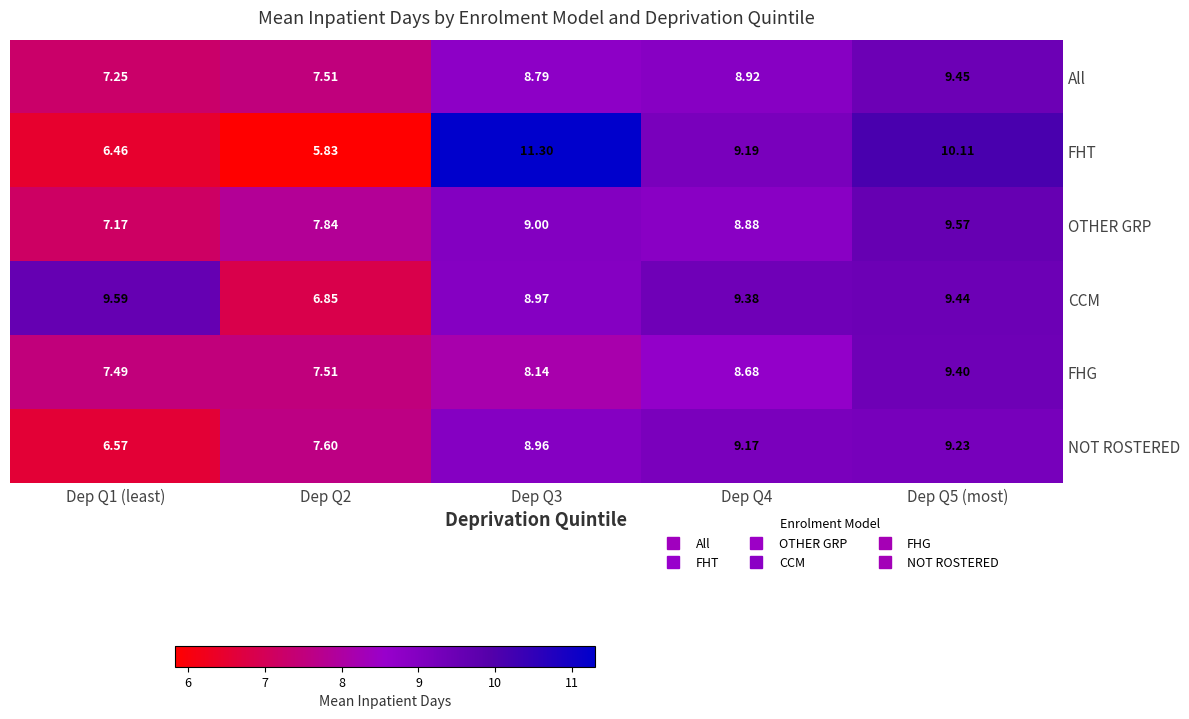

Which series changed the most between Dep Q4 and Dep Q5 (most)?

FHT